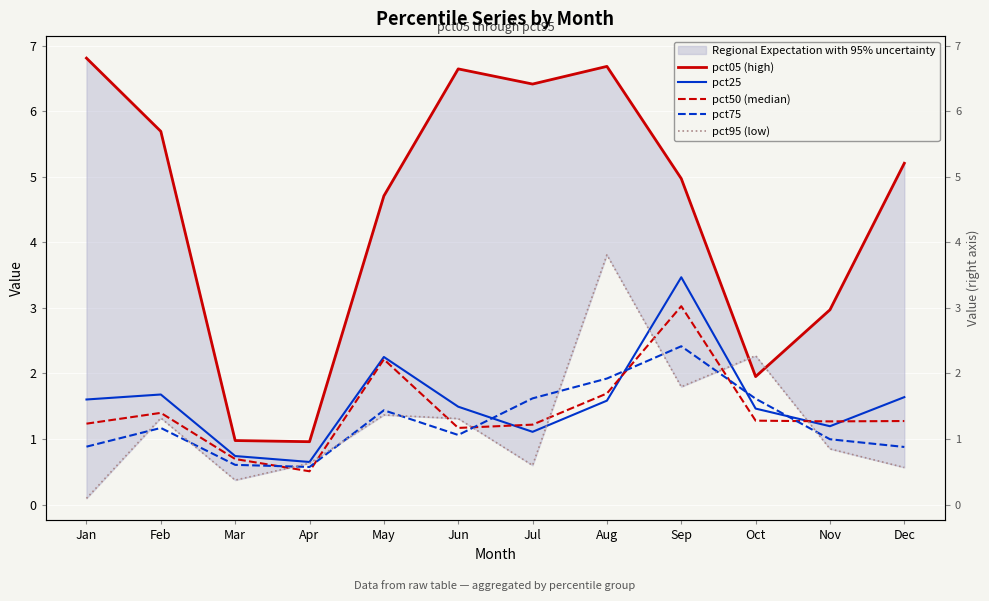

True or false: pct05 (high) and pct75 intersect in this chart.

False